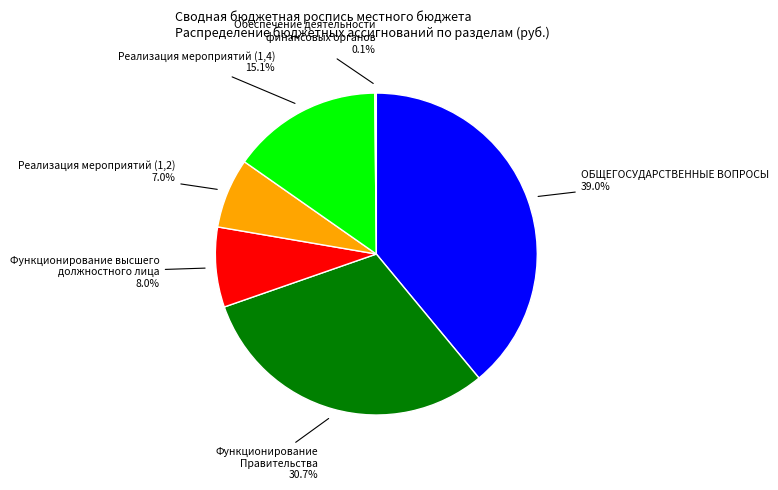

Is there a majority slice in this chart?

No